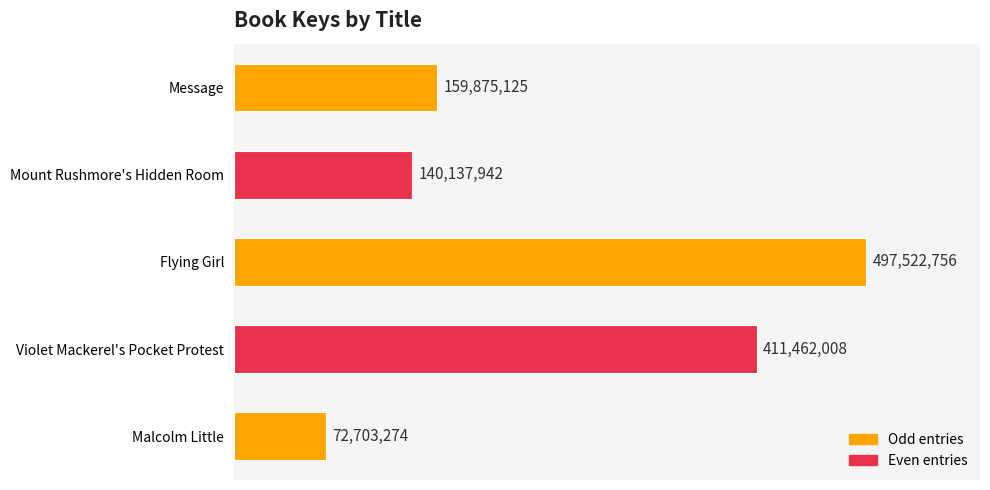

What is the maximum value shown in the chart?

497522756